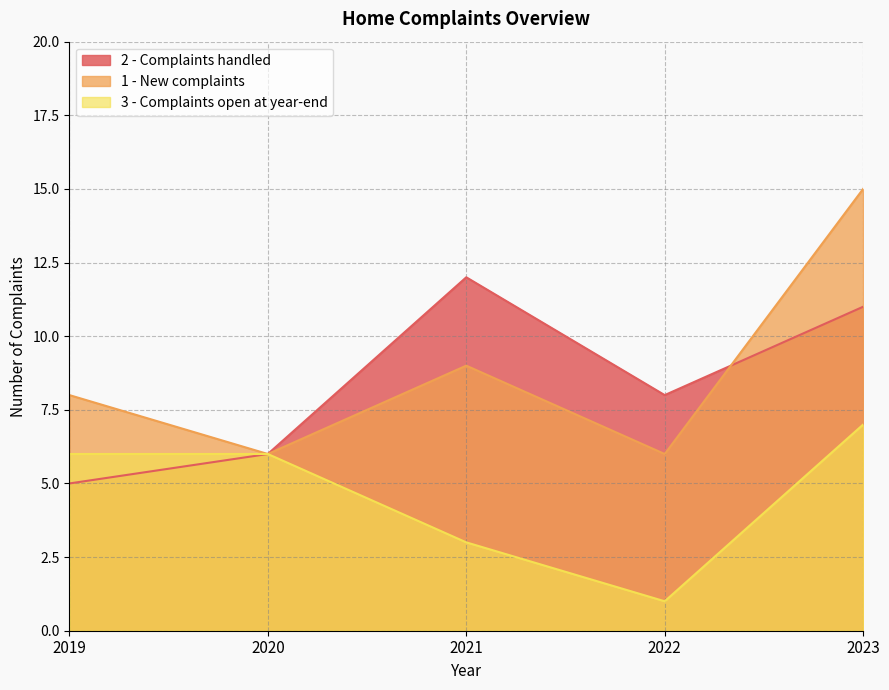

Reading left to right, list all the values displayed in this chart.

2 - Complaints handled: 2019=5	2020=6	2021=12	2022=8	2023=11
1 - New complaints: 2019=8	2020=6	2021=9	2022=6	2023=15
3 - Complaints open at year-end: 2019=6	2020=6	2021=3	2022=1	2023=7